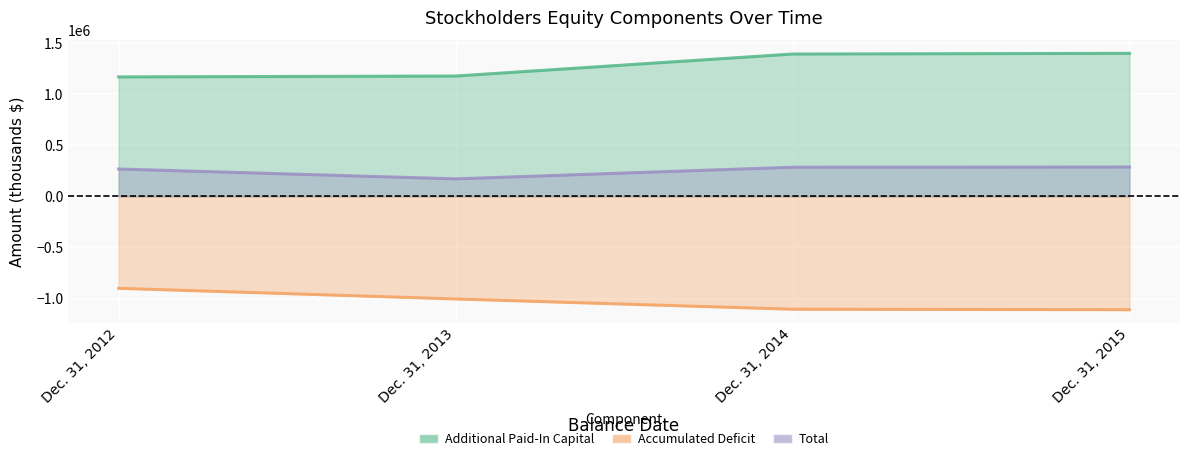

What is the difference between the Additional Paid-In Capital values at Dec. 31, 2014 and Dec. 31, 2013?

215070